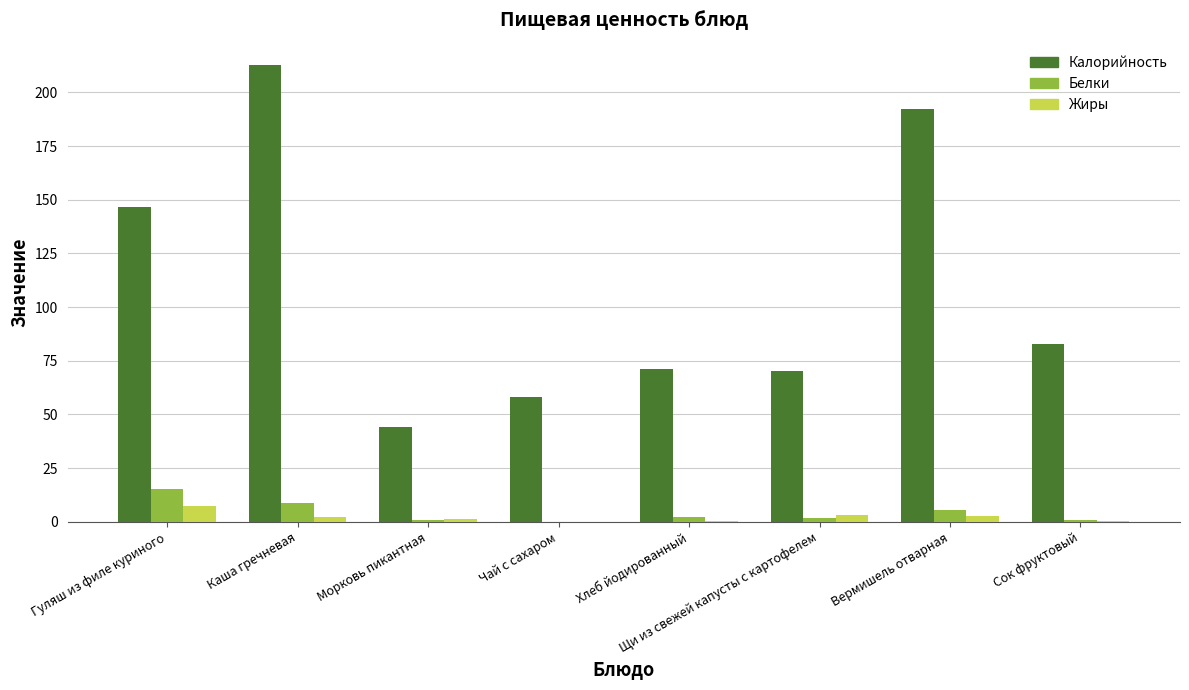

What is the sum of all Жиры values?

17.5